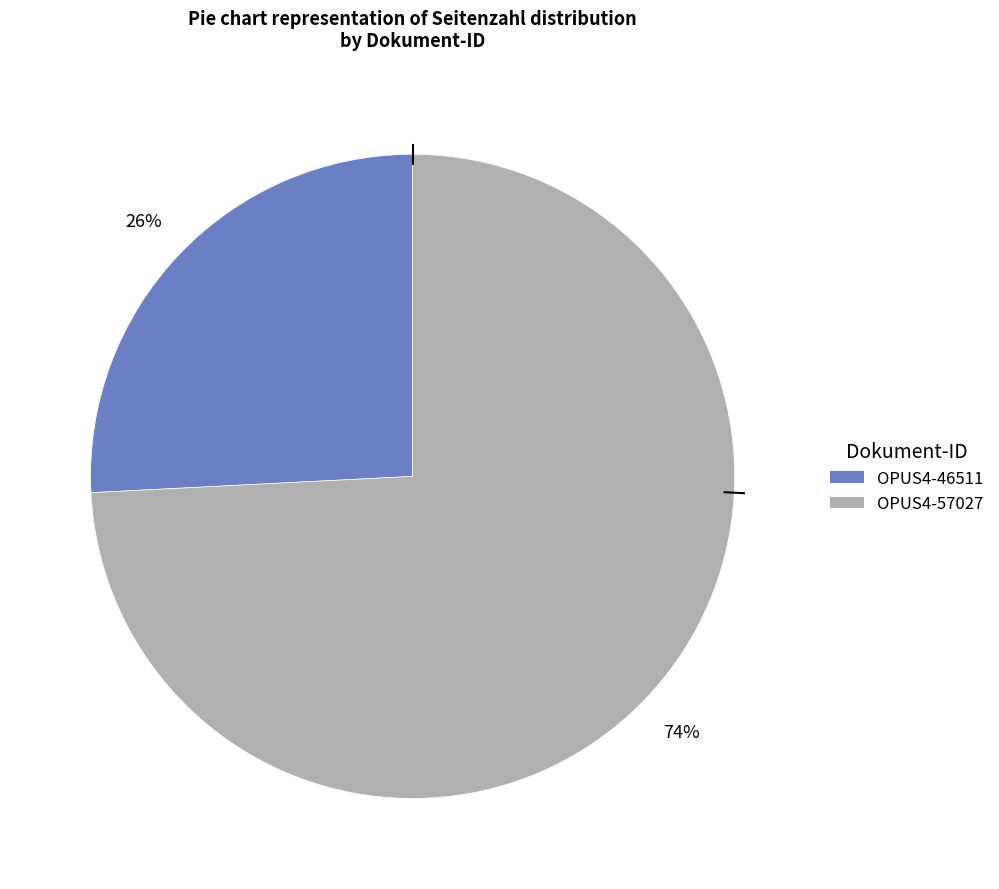

True or false: OPUS4-46511 accounts for 26% of the total.

True